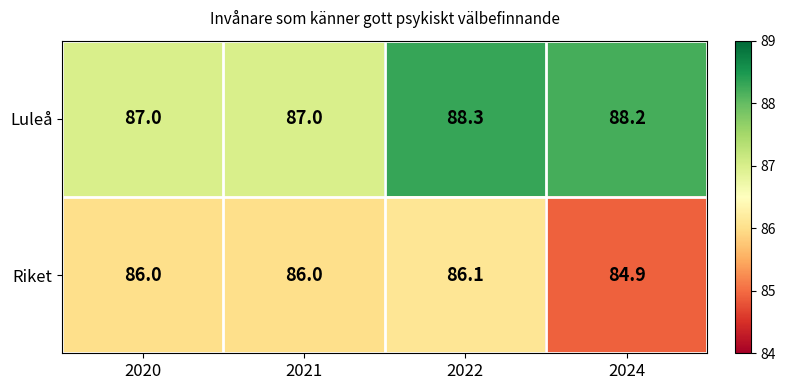

What is the maximum value for Riket?

86.1